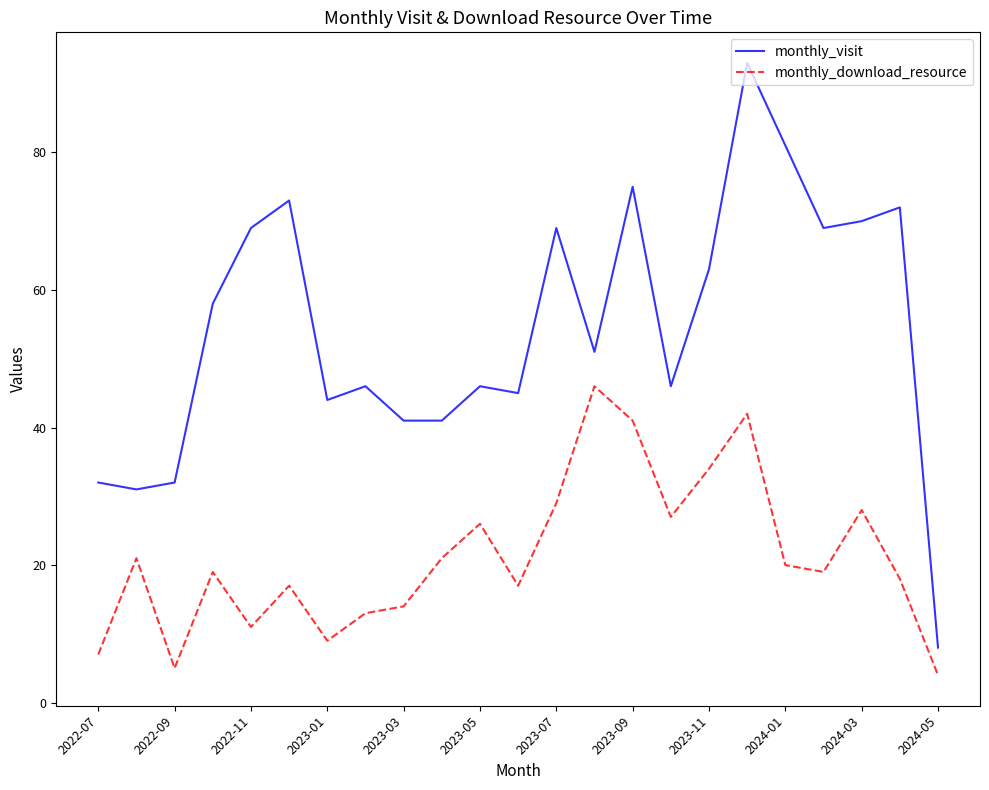

What is the difference between the maximum and minimum values in the monthly_download_resource series?

42